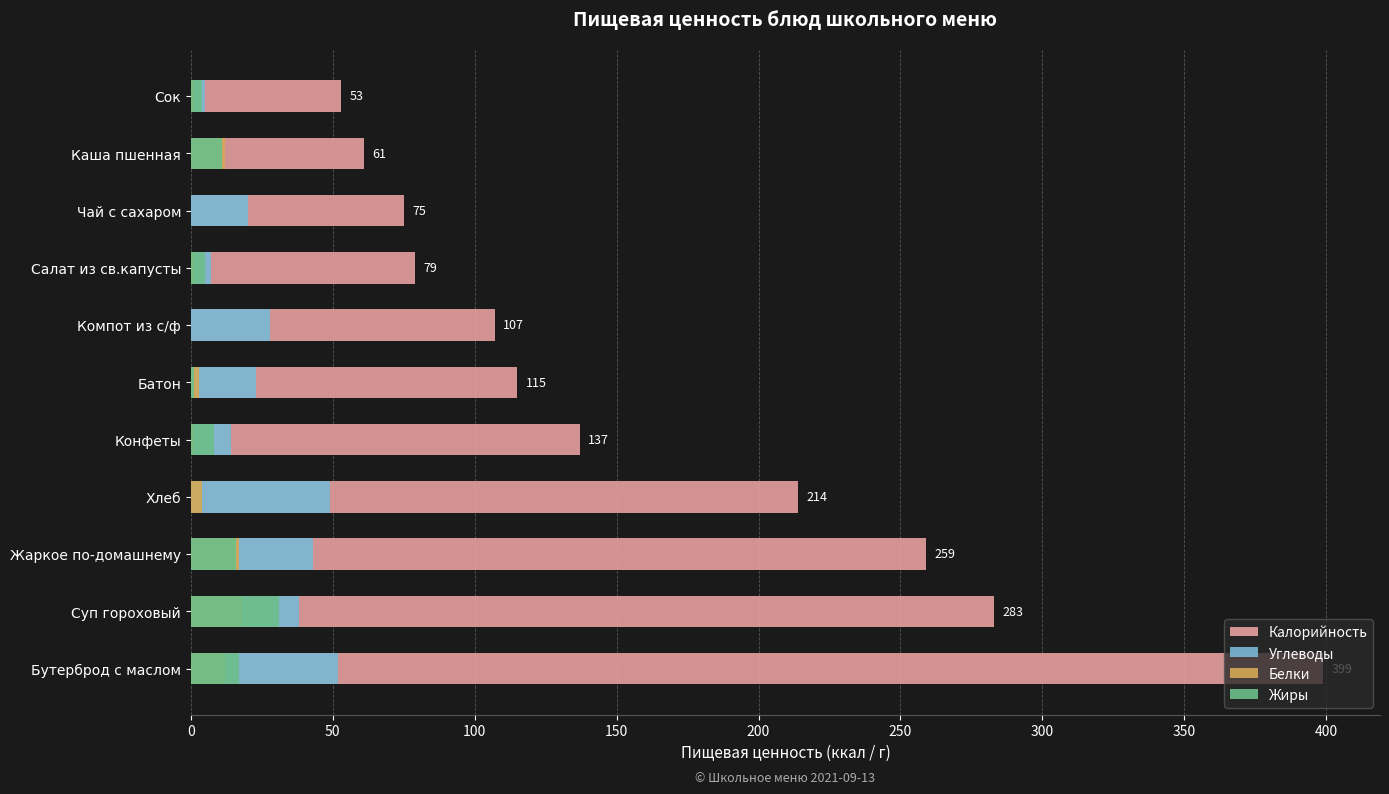

Reading right to left, extract all data points from this chart.

Калорийность: 53	61	75	79	107	115	137	214	259	283	399
Углеводы: 5	11	20	7	28	23	14	49	43	38	52
Белки: 1	12	0	1	0	3	1	4	17	18	12
Жиры: 4	11	0	5	0	1	8	0	16	31	17